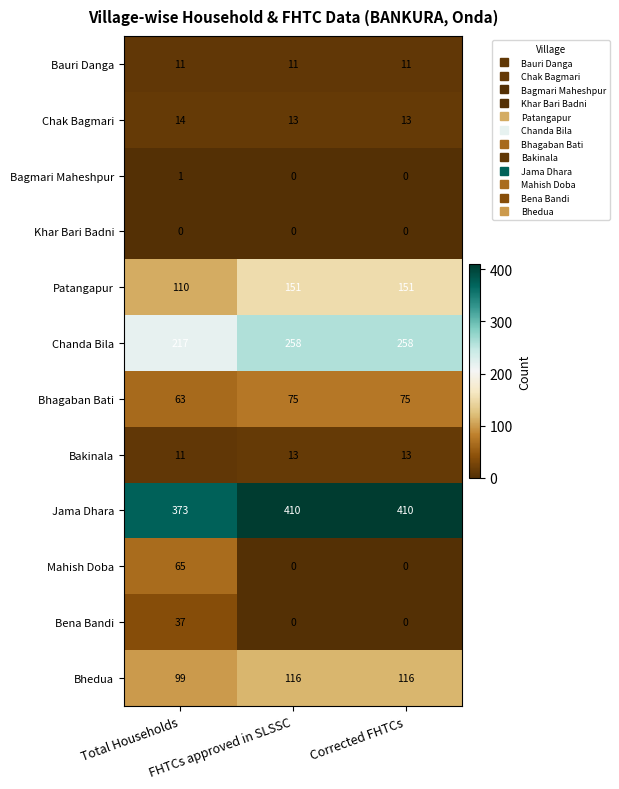

Which series changed the most between Total Households and Corrected FHTCs?

Mahish Doba